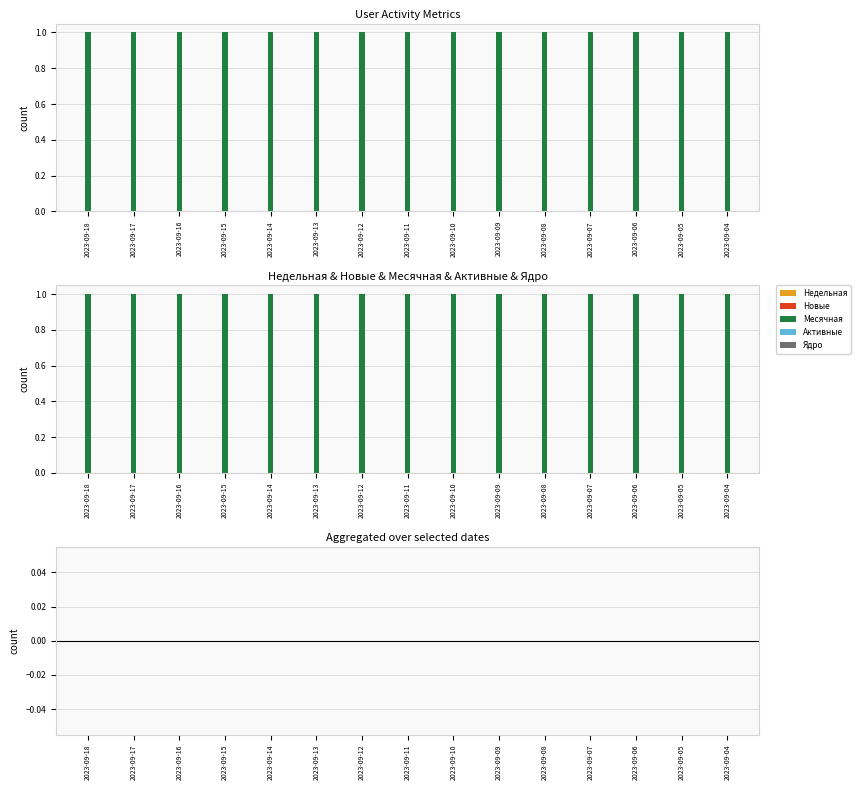

List the series in order of their peak value, highest first.

Месячная, Недельная, Новые, Активные, Ядро